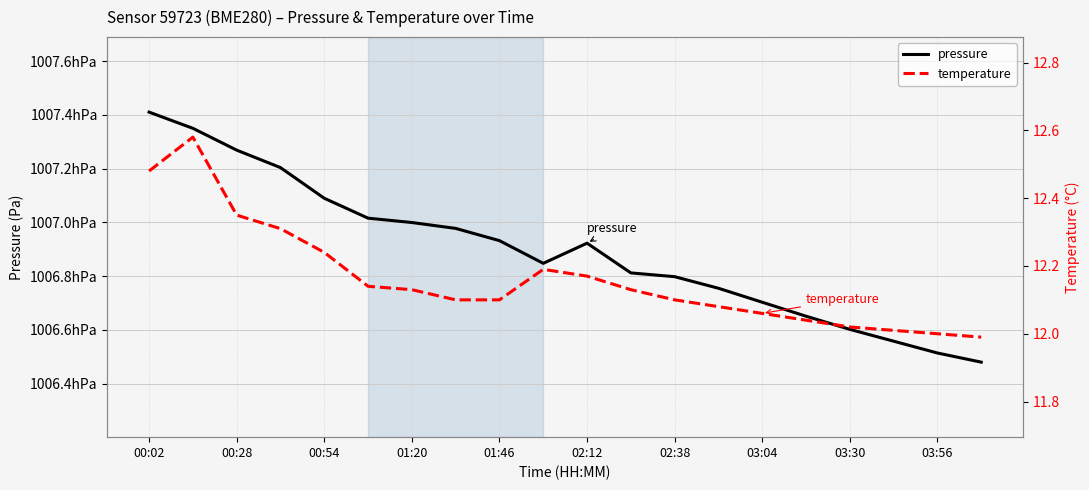

Reading left to right, what are all the values shown in this chart?

pressure: 100741.1	100735.0	100726.9	100720.4	100709.0	100701.6	100700.0	100697.8	100693.2	100684.8	100692.3	100681.2	100679.8	100675.5	100670.3	100665.1	100660.2	100655.8	100651.4	100648.0
temperature: 12.5	12.6	12.3	12.3	12.2	12.1	12.1	12.1	12.1	12.2	12.2	12.1	12.1	12.1	12.1	12.0	12.0	12.0	12.0	12.0